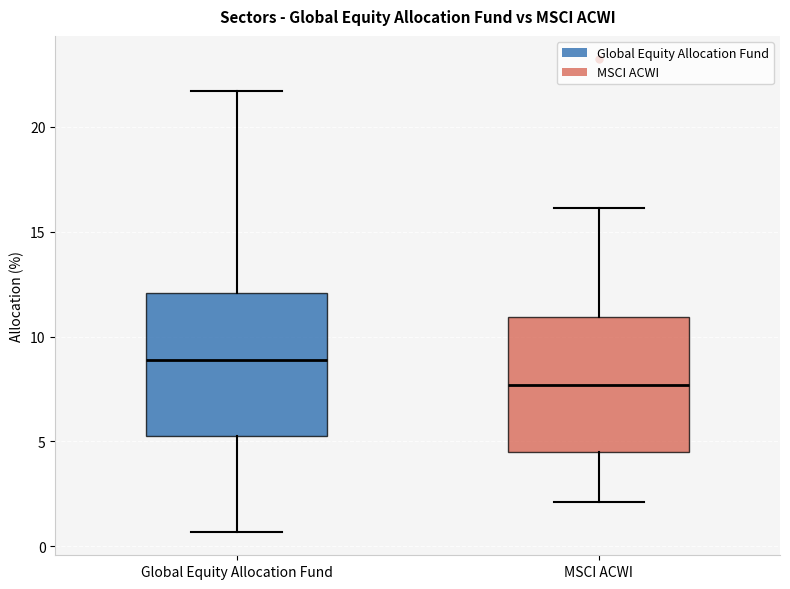

Where is the lower edge of the box for Global Equity Allocation Fund on the y-axis? The values are not printed on the chart, so give them approximately, as read against the axis.

5.5